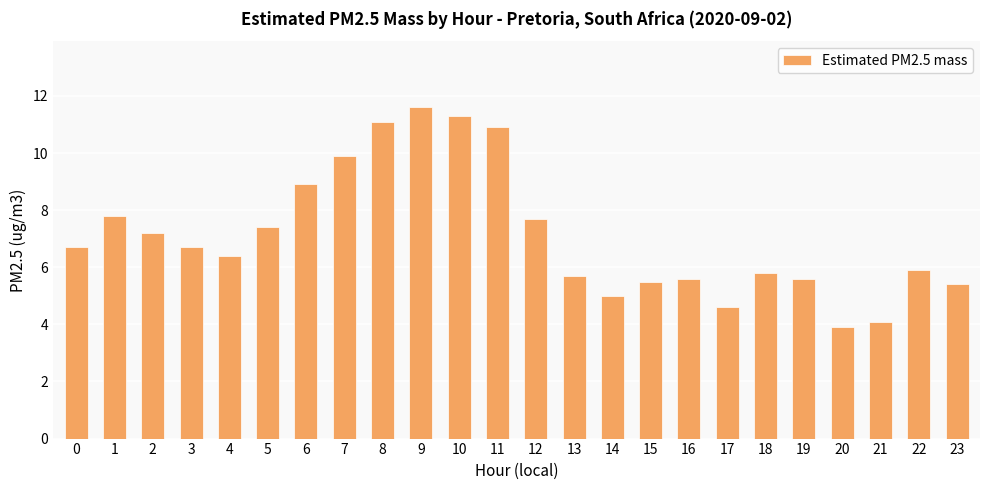

Which has a higher value, 20 or 18?

18